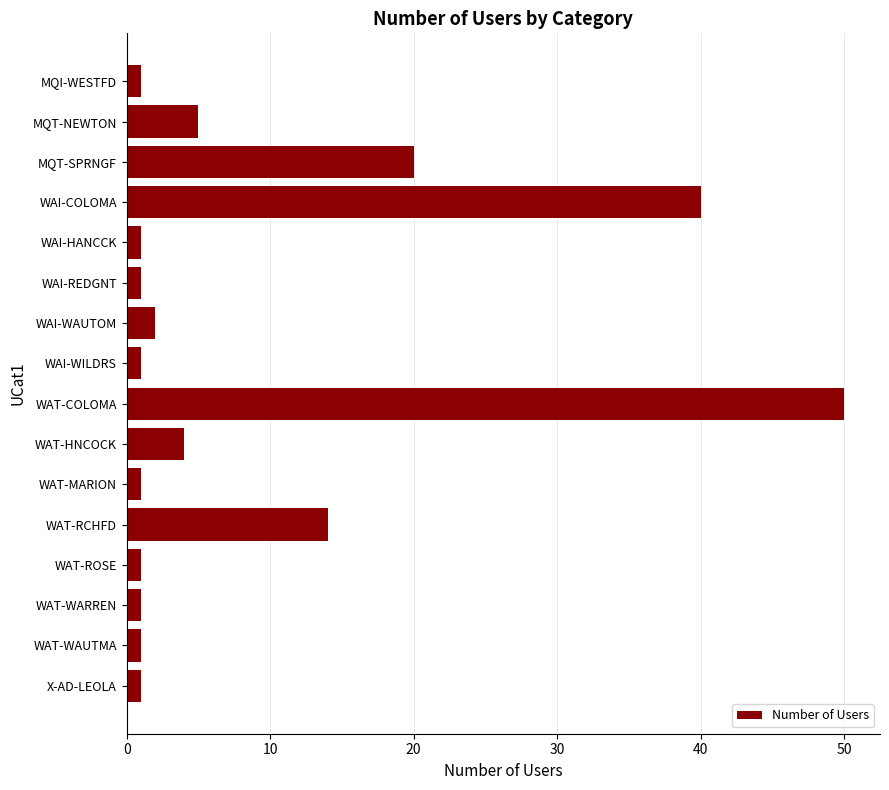

What is the label of the 13th bar from the bottom?

WAI-COLOMA